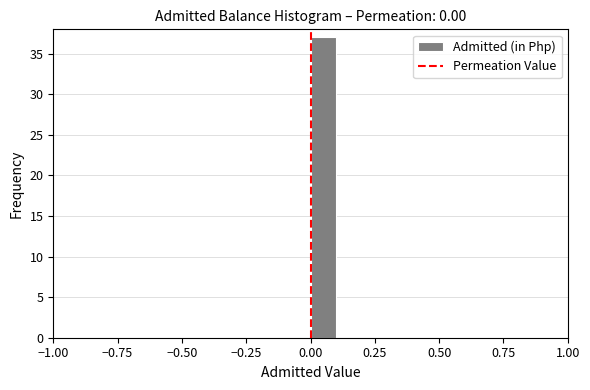

Around what value on the x-axis is the tallest bar? Give the approximate position of its centre, as read against the axis.

0.05